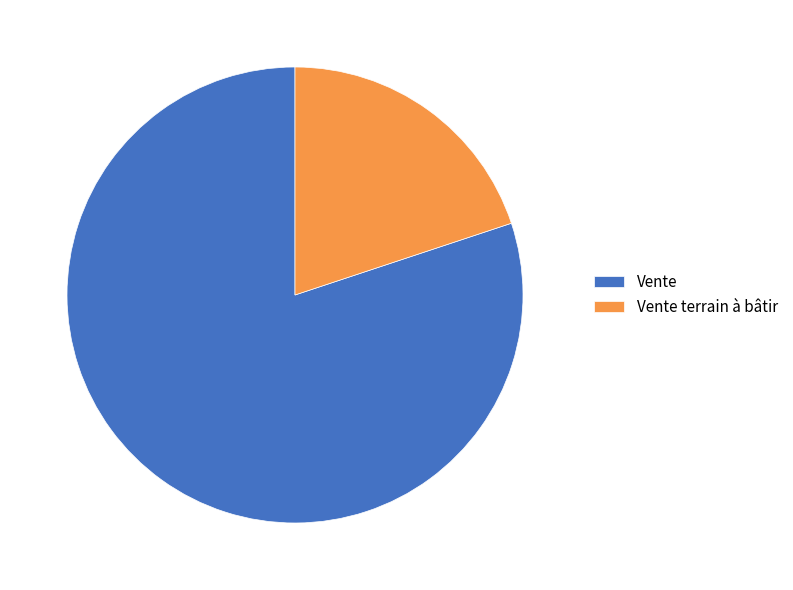

Which slice is the largest?

Vente